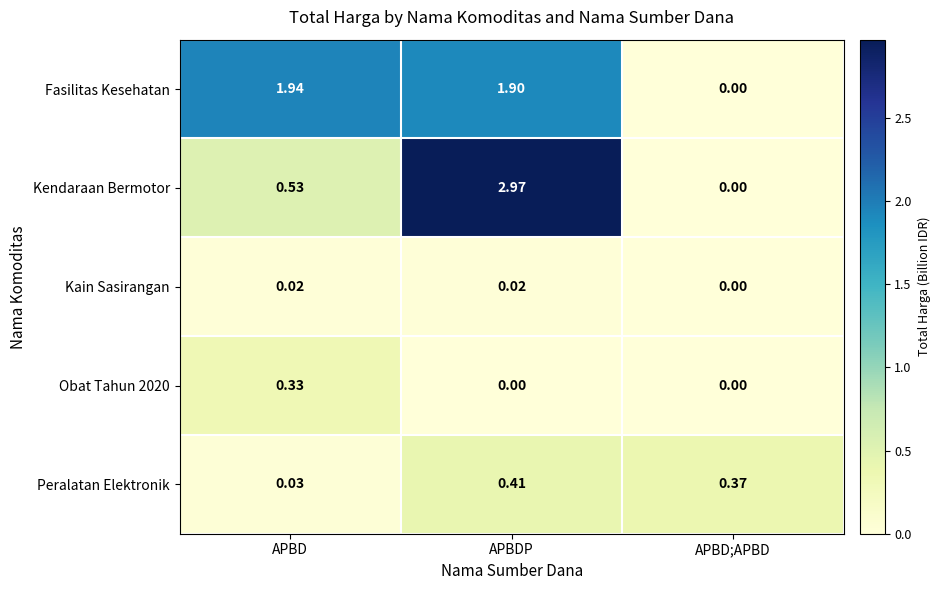

Which series has the largest range (max minus min)?

Kendaraan Bermotor